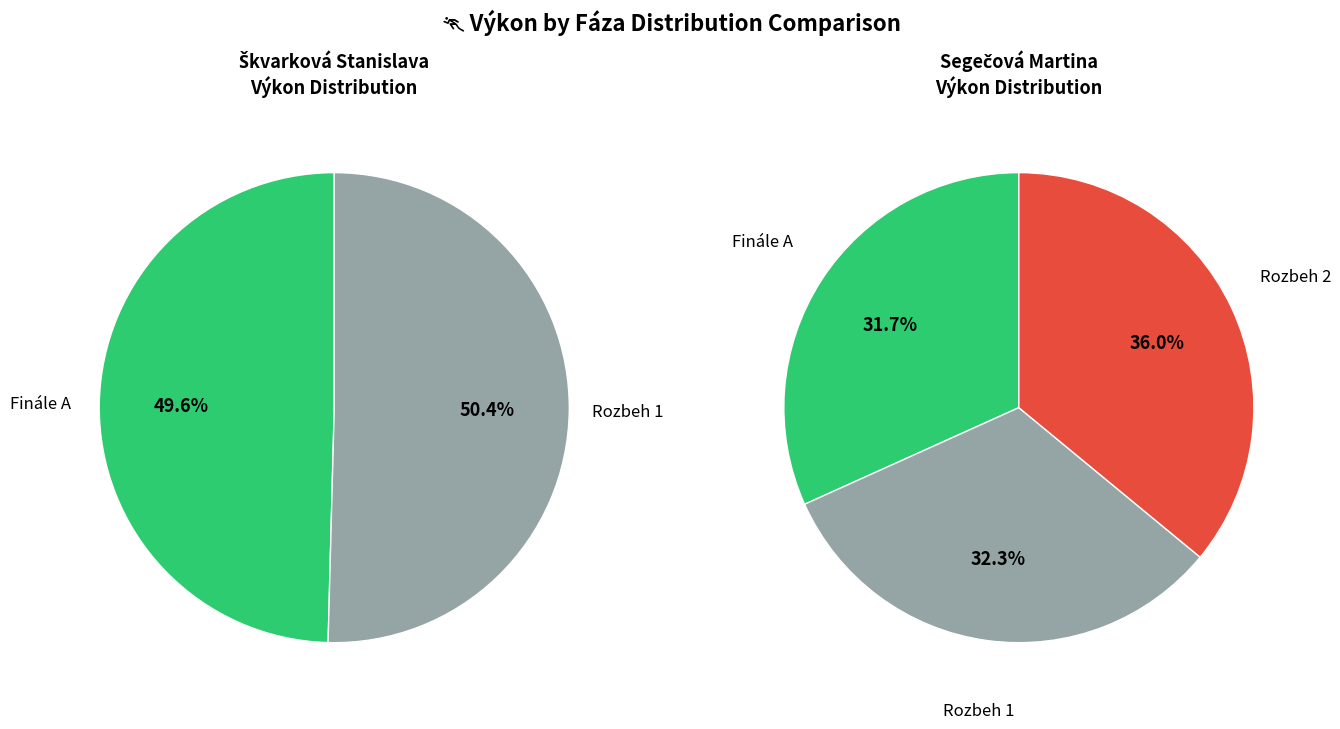

Rank the categories by value from lowest to highest.

Finále A, Rozbeh 1, Rozbeh 2